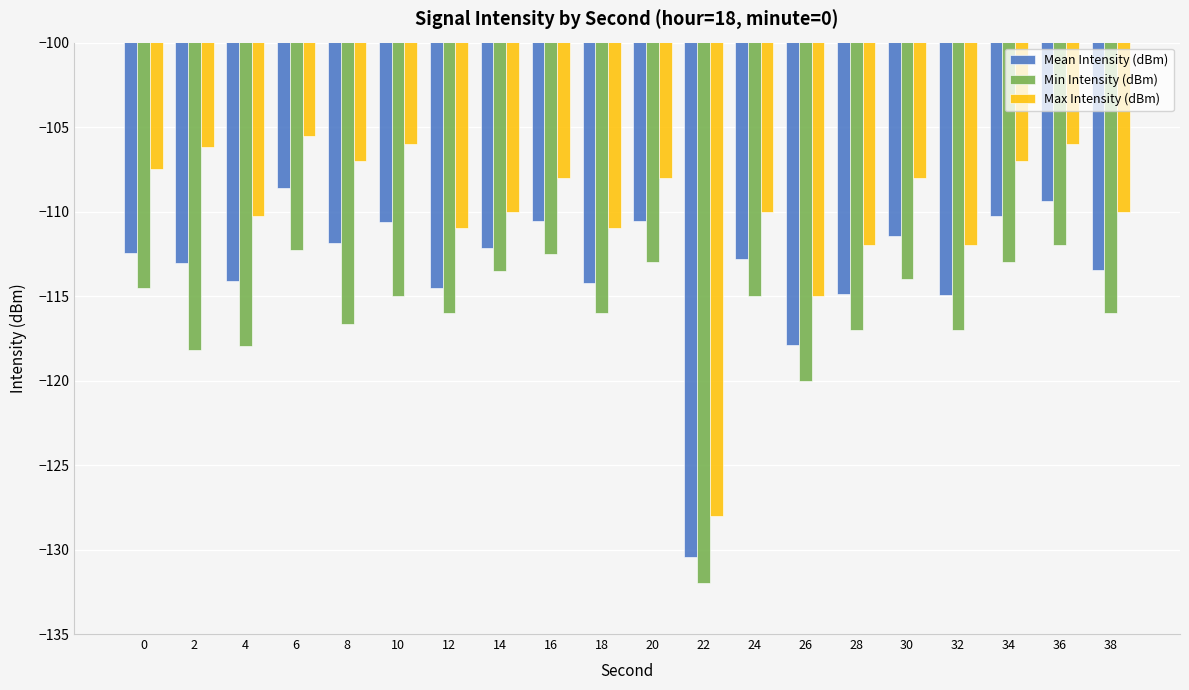

Which series has the largest total across all categories?

Max Intensity (dBm)